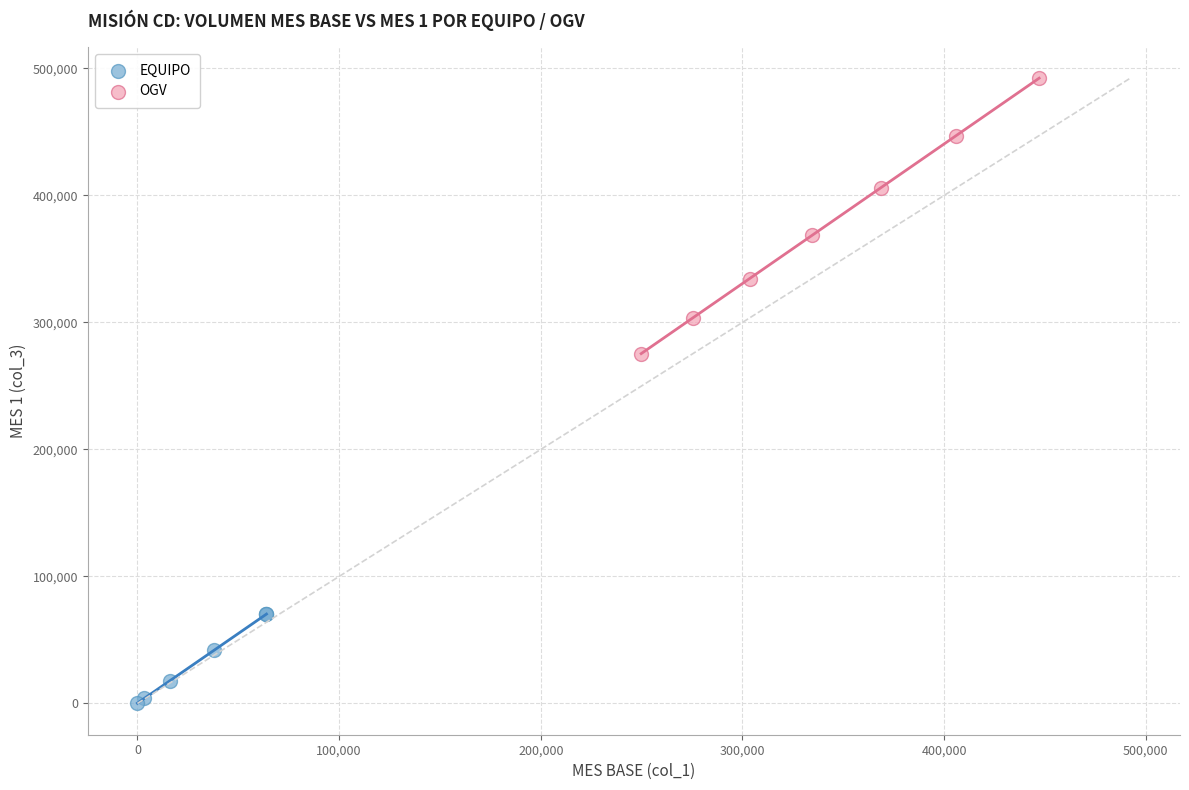

Which series contains the highest Y value?

OGV